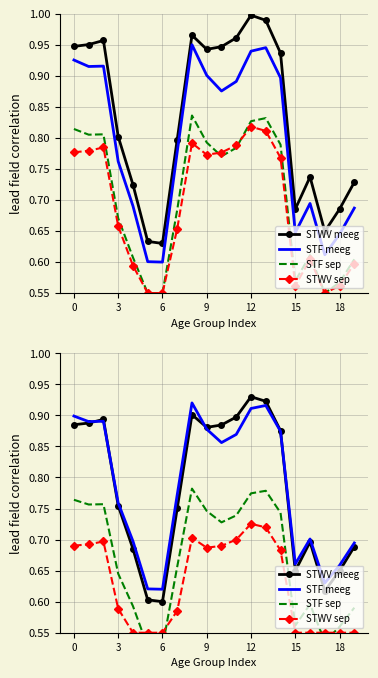

What is the lowest value of the STWV meeg series?

0.6